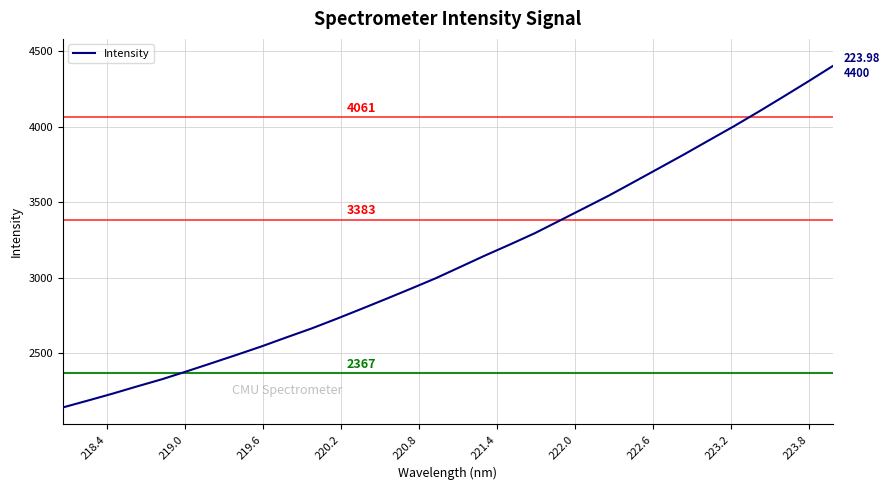

What is the difference between the maximum and minimum values?

2259.2